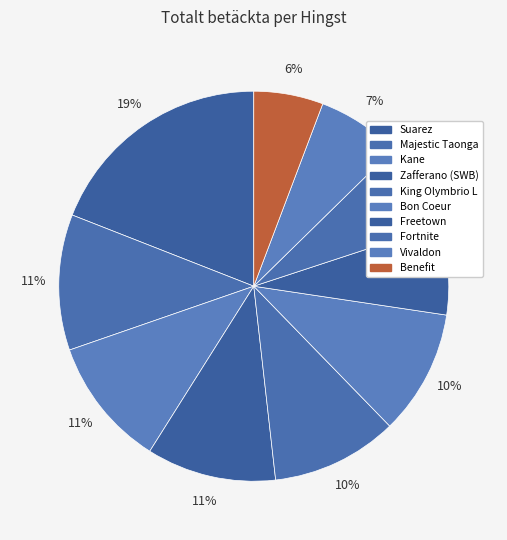

How much of the chart is everything except Freetown?

92.6%